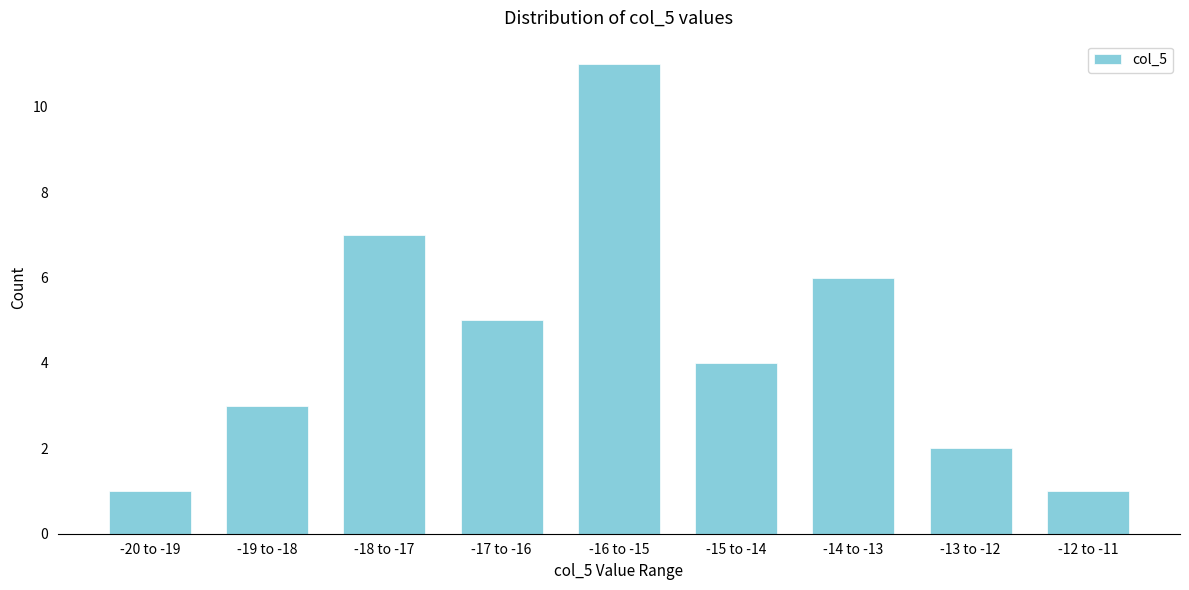

Reading left to right, list all the values displayed in this chart.

1	3	7	5	11	4	6	2	1